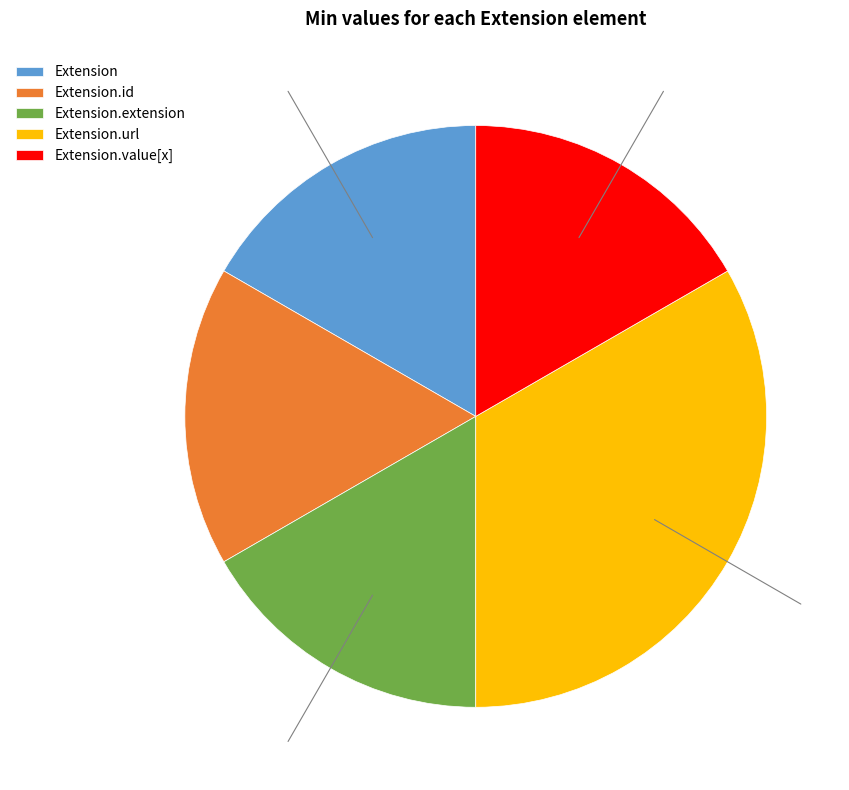

Does any single category account for the majority?

No